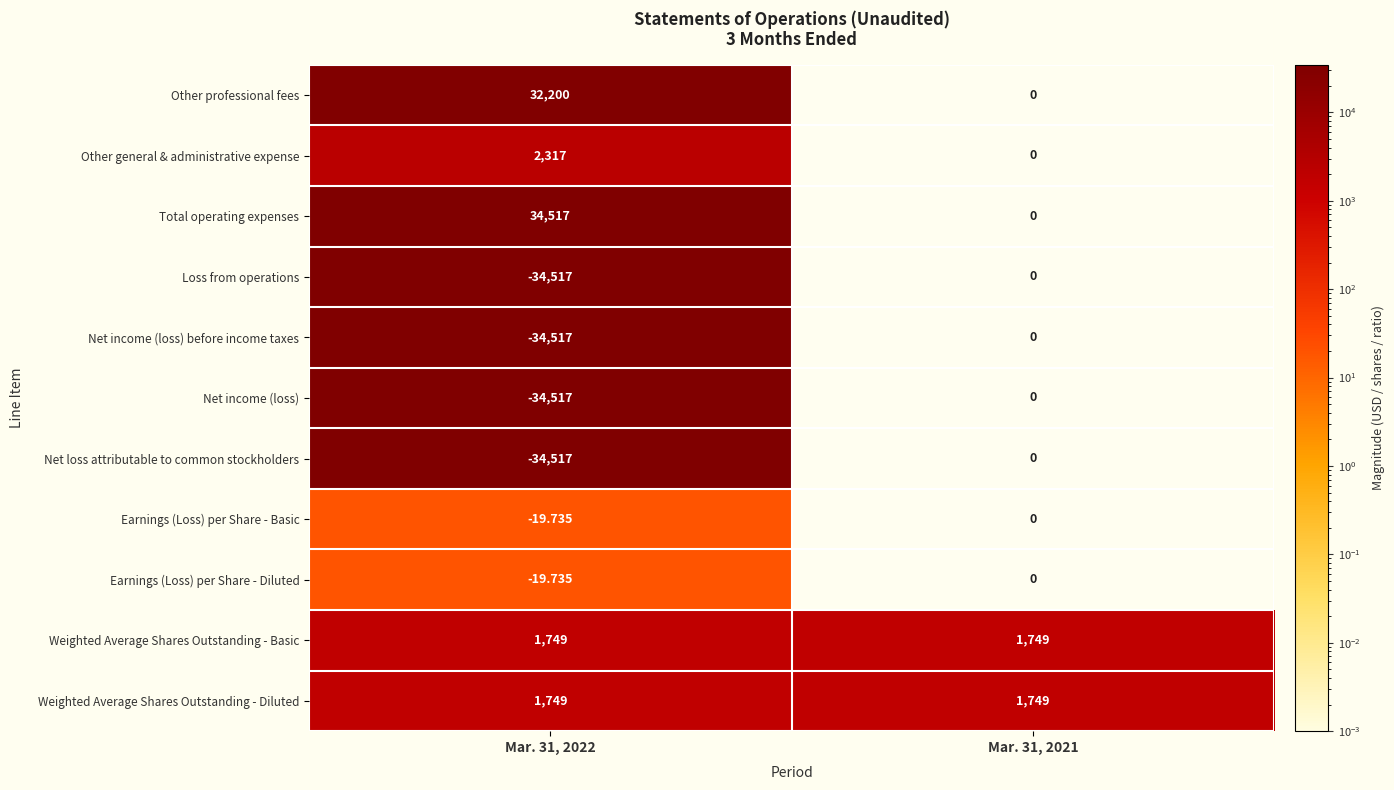

Which series has the largest total across all categories?

Total operating expenses